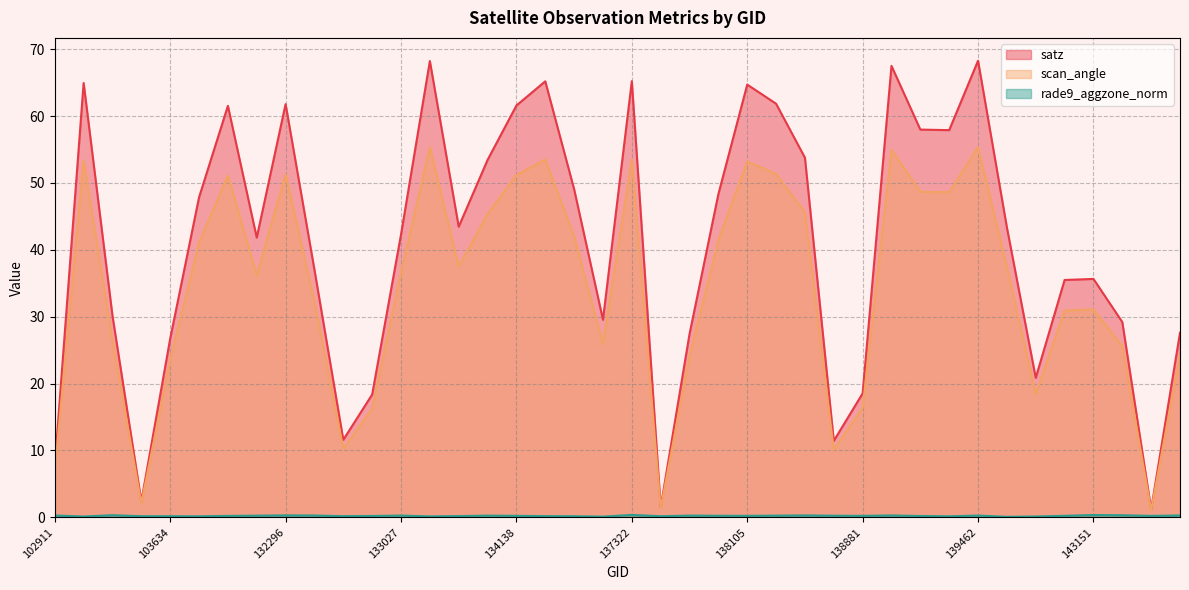

What is the value of the rade9_aggzone_norm point at the 17th from the left?

0.2